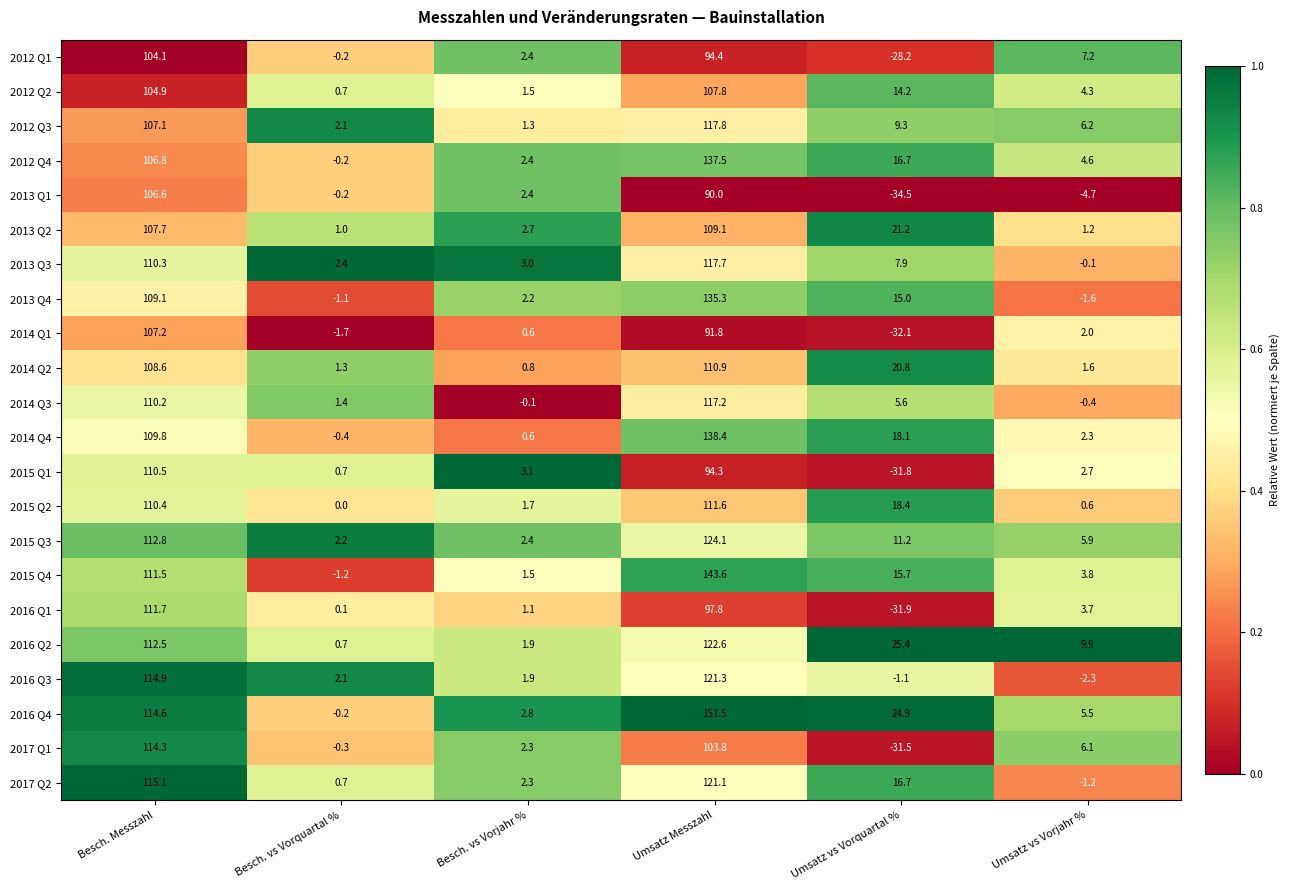

Where is 2017 Q2 nearest to the value 59?

Umsatz vs Vorquartal %